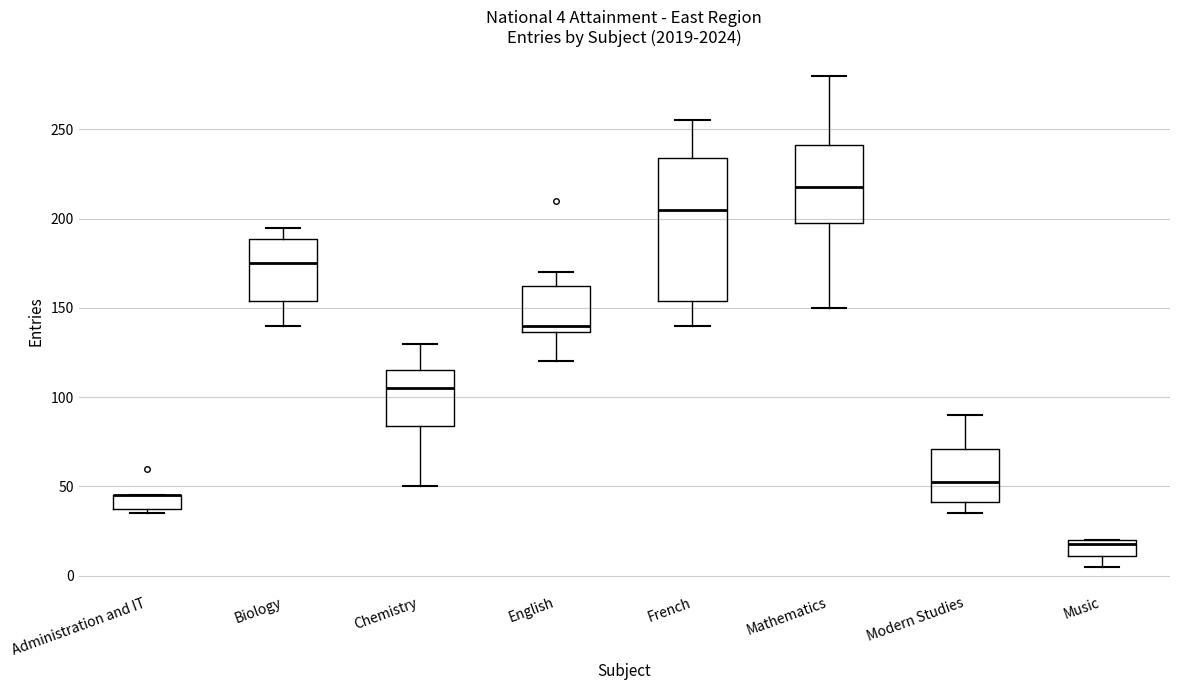

Which box is the tallest, from its lower edge to its upper edge?

French